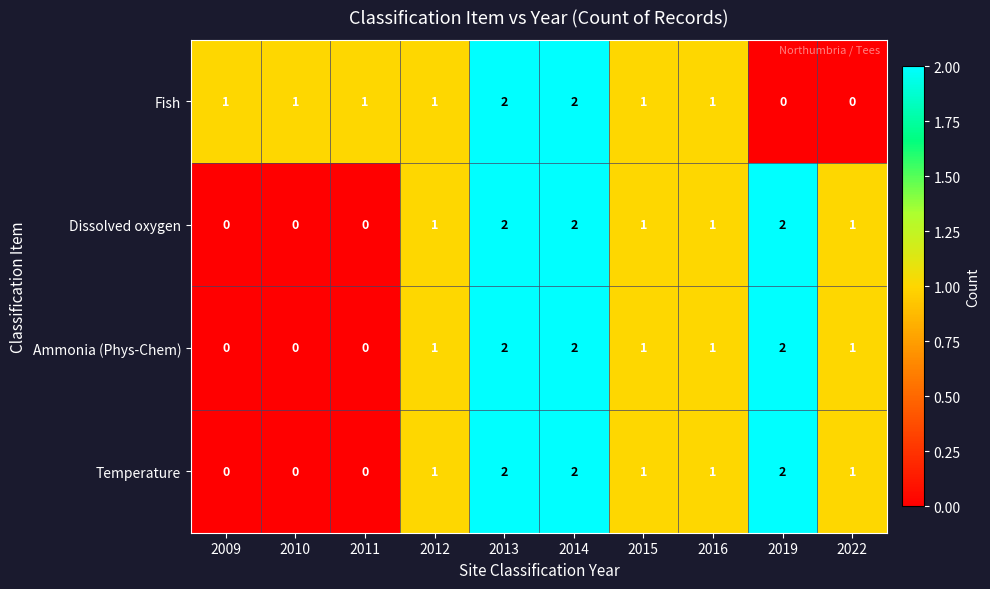

What is the sum of all Fish values?

10